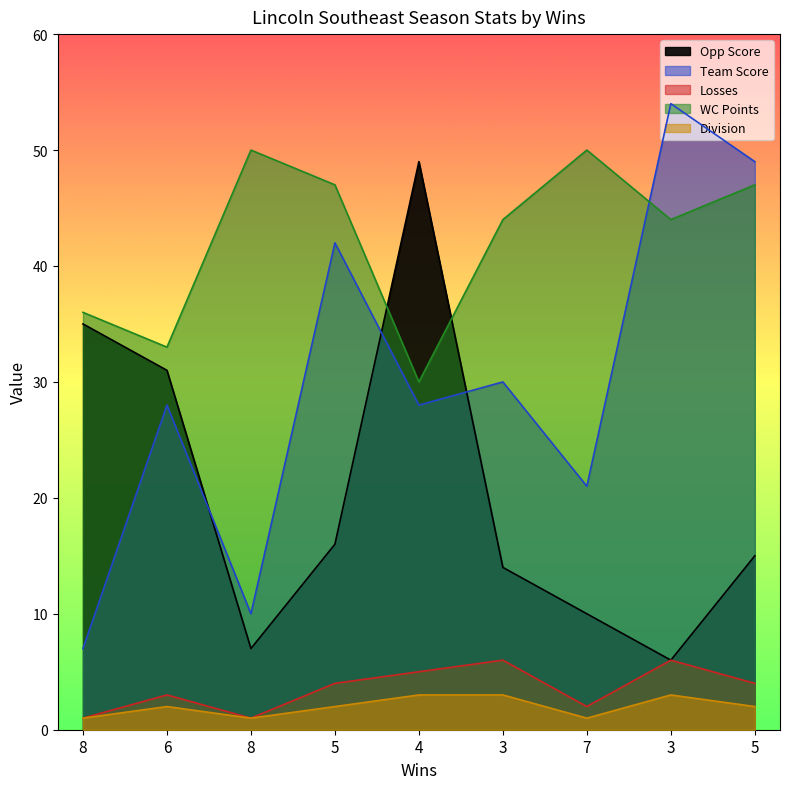

How many interior local peaks does the Division series have?

2